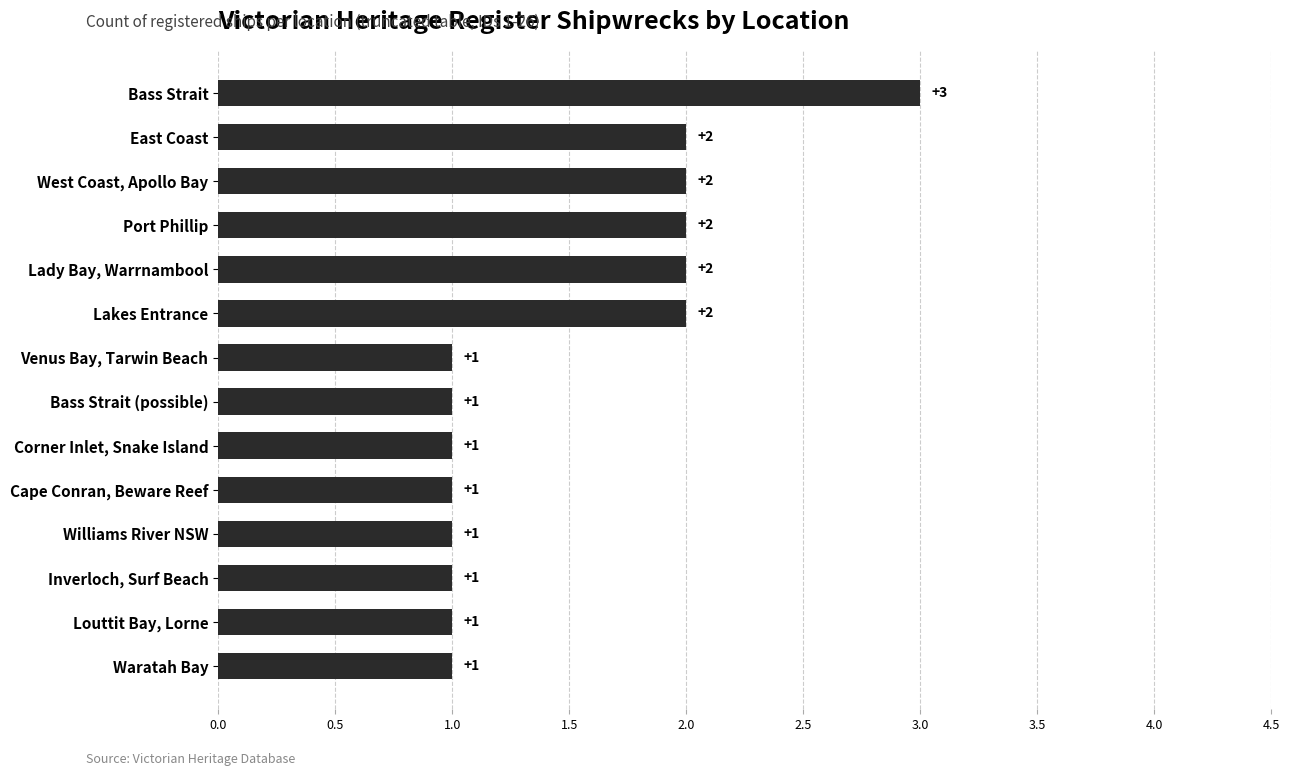

What is the maximum value shown in the chart?

3